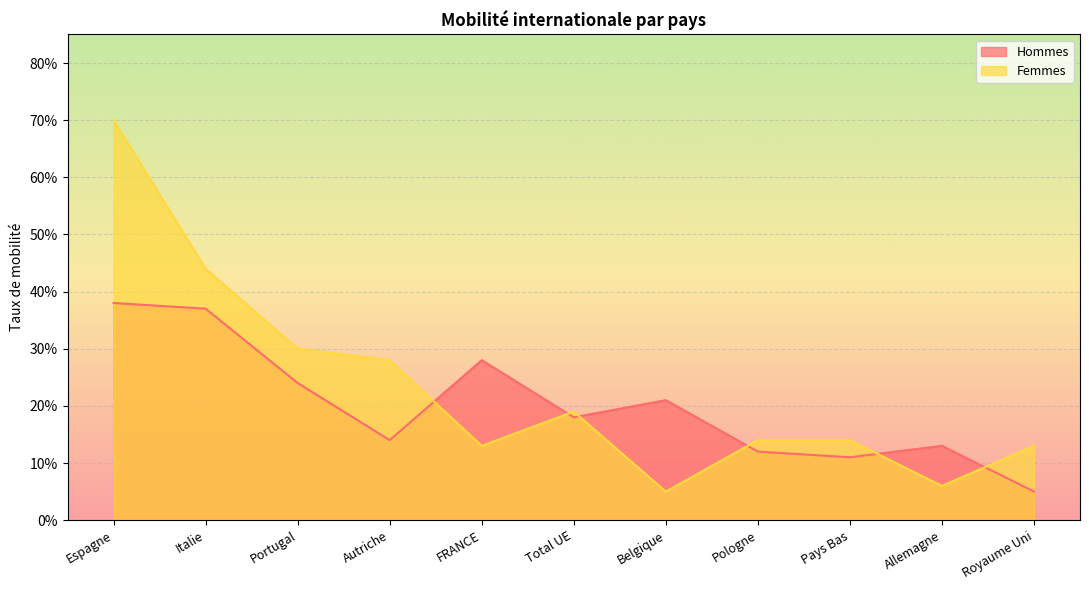

Between which two adjacent categories do Femmes and Hommes first intersect?

Autriche and FRANCE